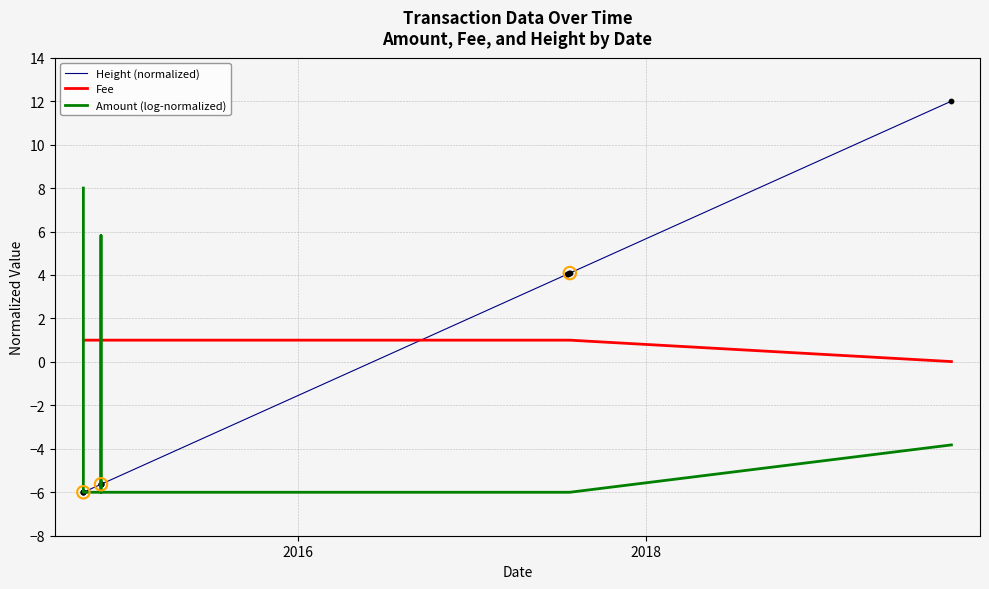

At how many categories does at least one series exceed -1?

11